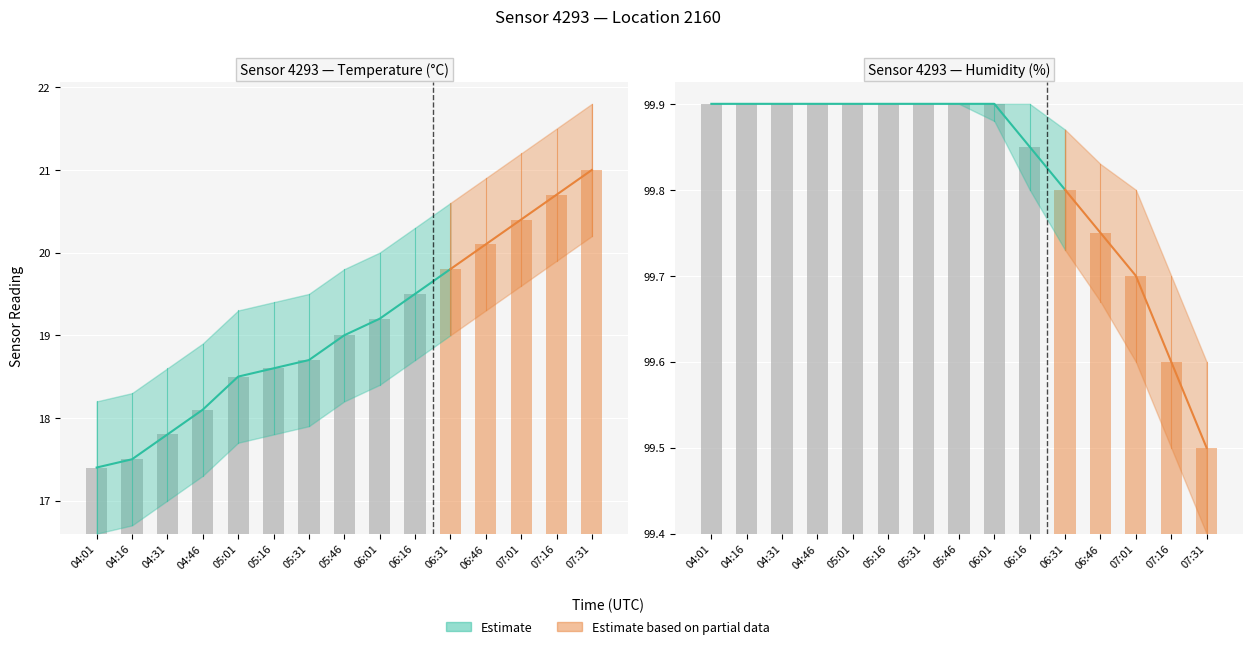

Reading left to right, what are all the values shown in this chart?

temperature: 17.4	17.5	17.8	18.1	18.5	18.6	18.7	19.0	19.2	19.5	19.8	20.1	20.4	20.7	21.0
humidity: 99.9	99.9	99.9	99.9	99.9	99.9	99.9	99.9	99.9	99.8	99.8	99.8	99.7	99.6	99.5
temp_upper: 18.2	18.3	18.6	18.9	19.3	19.4	19.5	19.8	20.0	20.3	20.6	20.9	21.2	21.5	21.8
temp_lower: 16.6	16.7	17.0	17.3	17.7	17.8	17.9	18.2	18.4	18.7	19.0	19.3	19.6	19.9	20.2
hum_upper: 99.9	99.9	99.9	99.9	99.9	99.9	99.9	99.9	99.9	99.9	99.9	99.8	99.8	99.7	99.6
hum_lower: 99.9	99.9	99.9	99.9	99.9	99.9	99.9	99.9	99.9	99.8	99.7	99.7	99.6	99.5	99.4